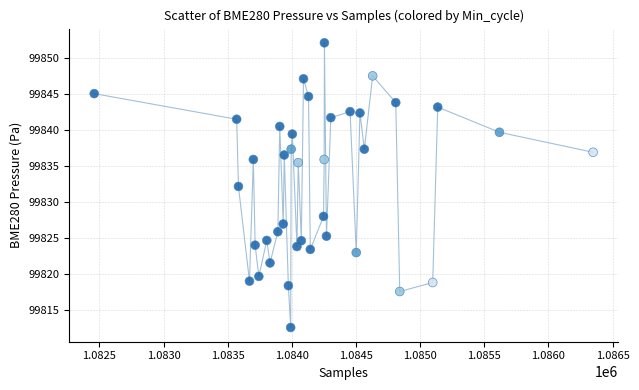

What is the range of X values (max minus min)?

3888.0